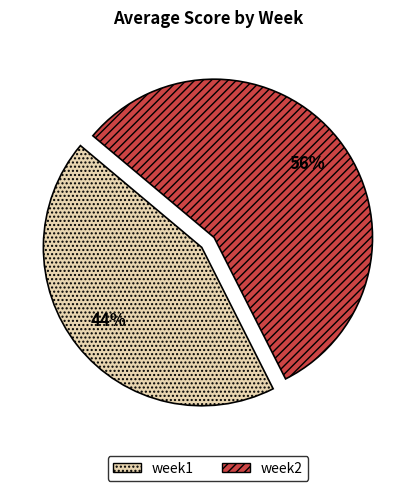

True or false: week2 accounts for 56% of the total.

True